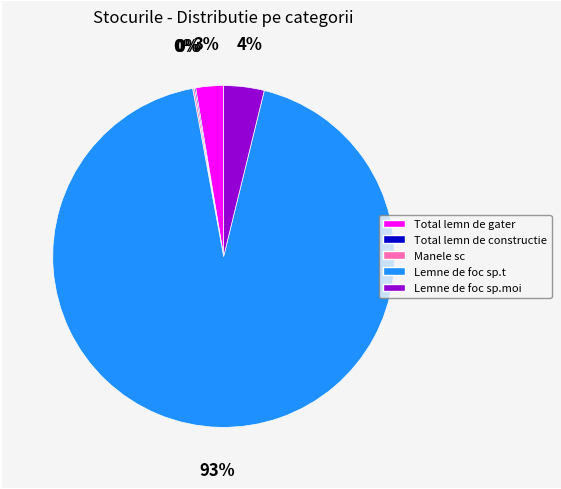

To the nearest percent, what is the average slice percentage?

20%